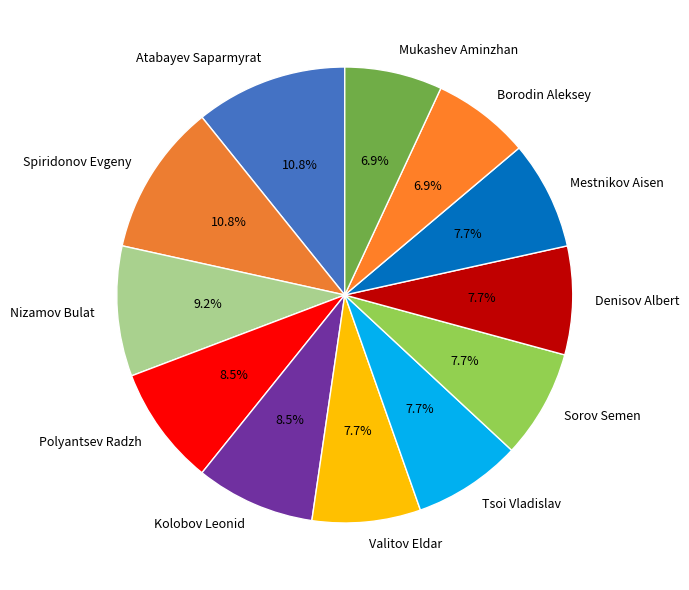

How many segments does this pie chart have?

12